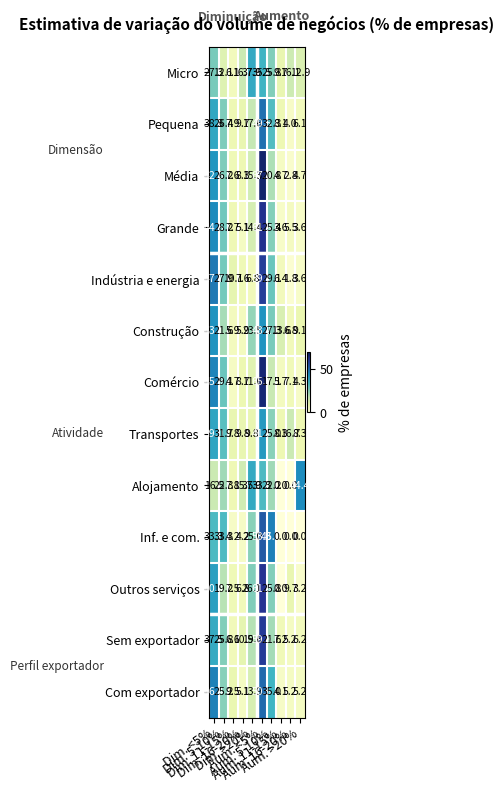

How many data points in Inf. e com. are less than 25?

5